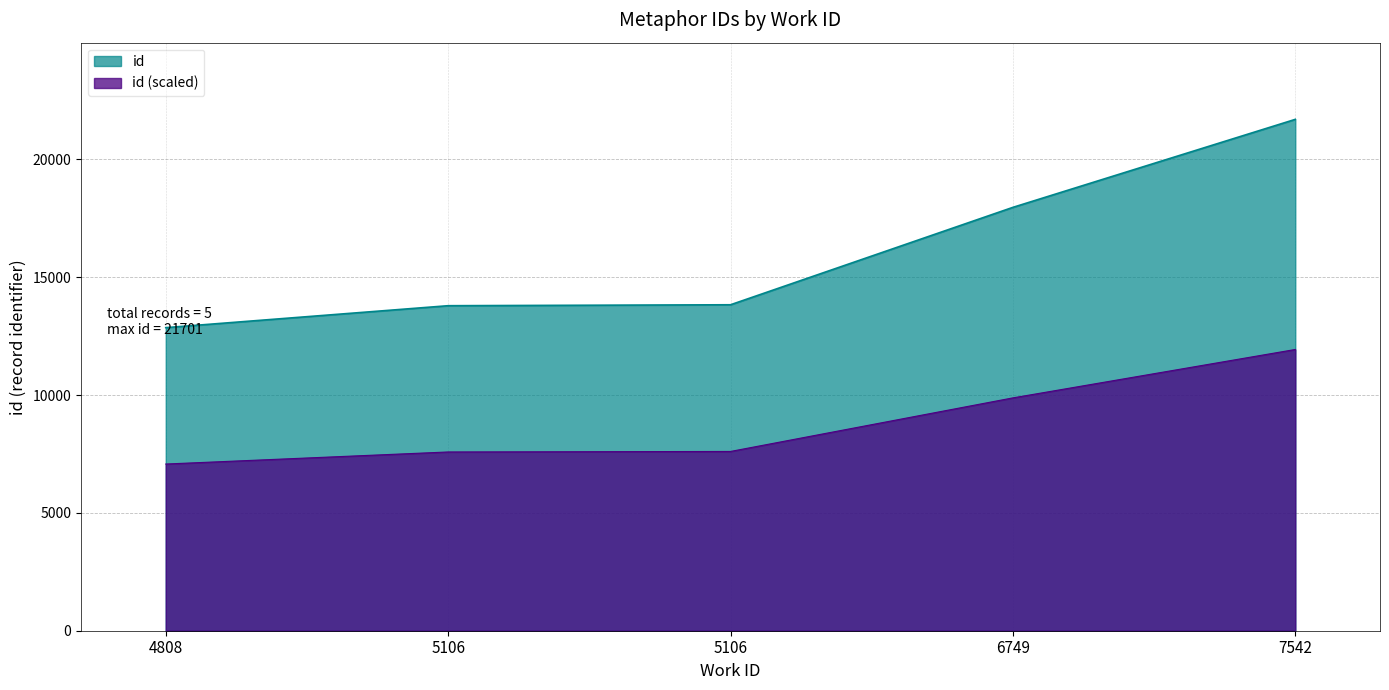

What value does the data have at 5106?

13793